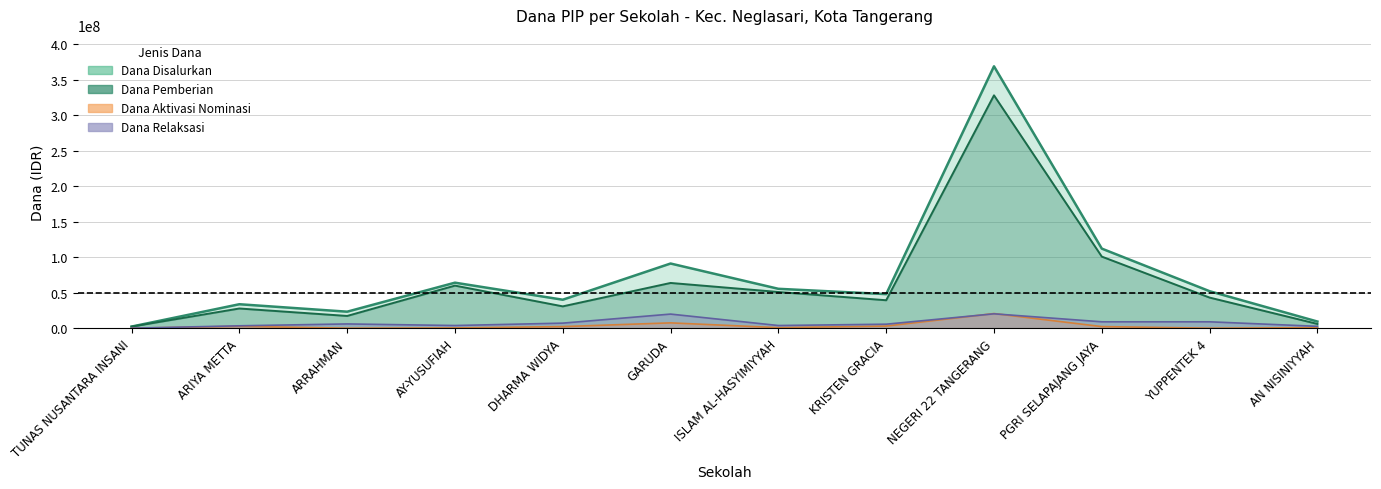

Reading left to right, transcribe all the data shown in this chart.

Dana Disalurkan: 2250000	33750000	23250000	64125000	40125000	91125000	55500000	48000000	369000000	112125000	52125000	9375000
Dana Pemberian: 2250000	27750000	17250000	60000000	30750000	63750000	51000000	39375000	328125000	100875000	43125000	6000000
Dana Aktivasi Nominasi: 0	2625000	0	375000	2250000	7500000	750000	3000000	20625000	2250000	0	750000
Dana Relaksasi: 0	3375000	6000000	3750000	7125000	19875000	3750000	5625000	20250000	9000000	9000000	2625000